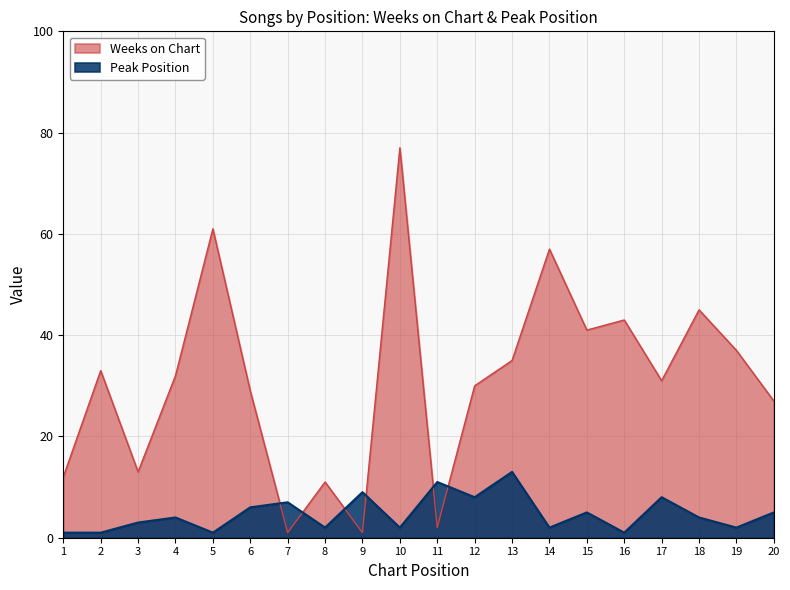

What is the difference between the maximum and minimum values in the Weeks on Chart series?

76